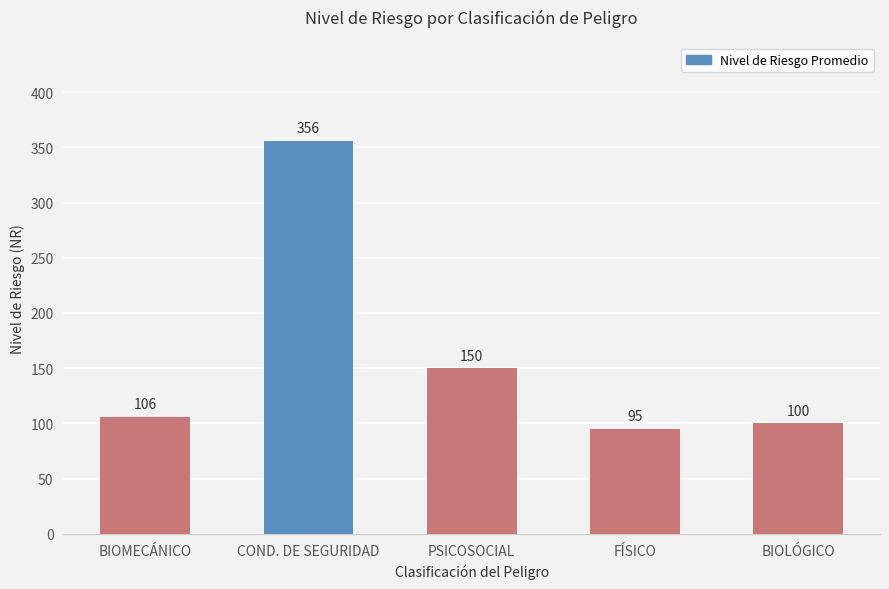

At which label is the value closest to 225?

PSICOSOCIAL